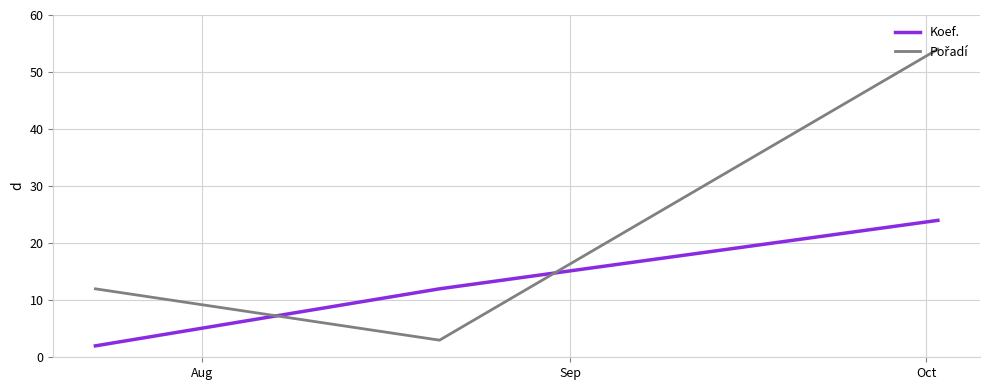

What is the difference between the maximum and minimum values in the Koef. series?

22